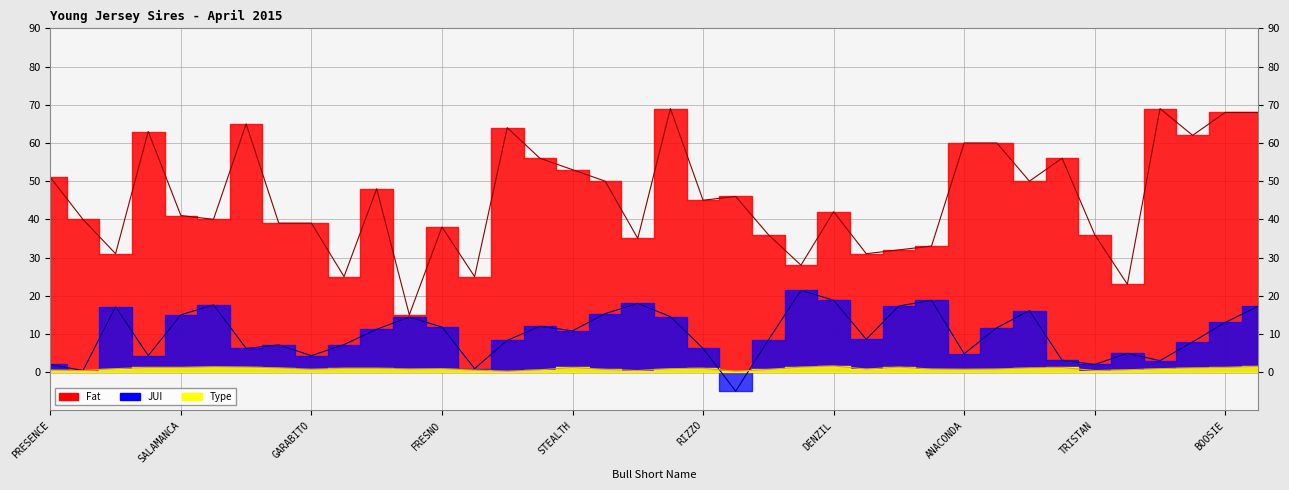

Where is the first local maximum for Type?

LAWSON